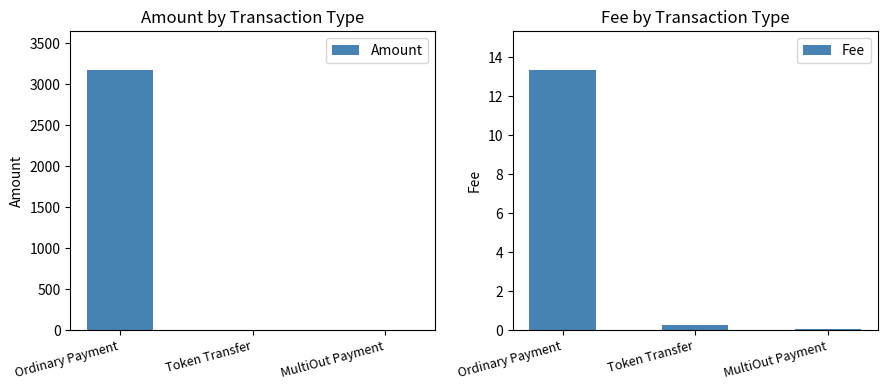

What is the label of the 2nd bar from the right?

Token Transfer